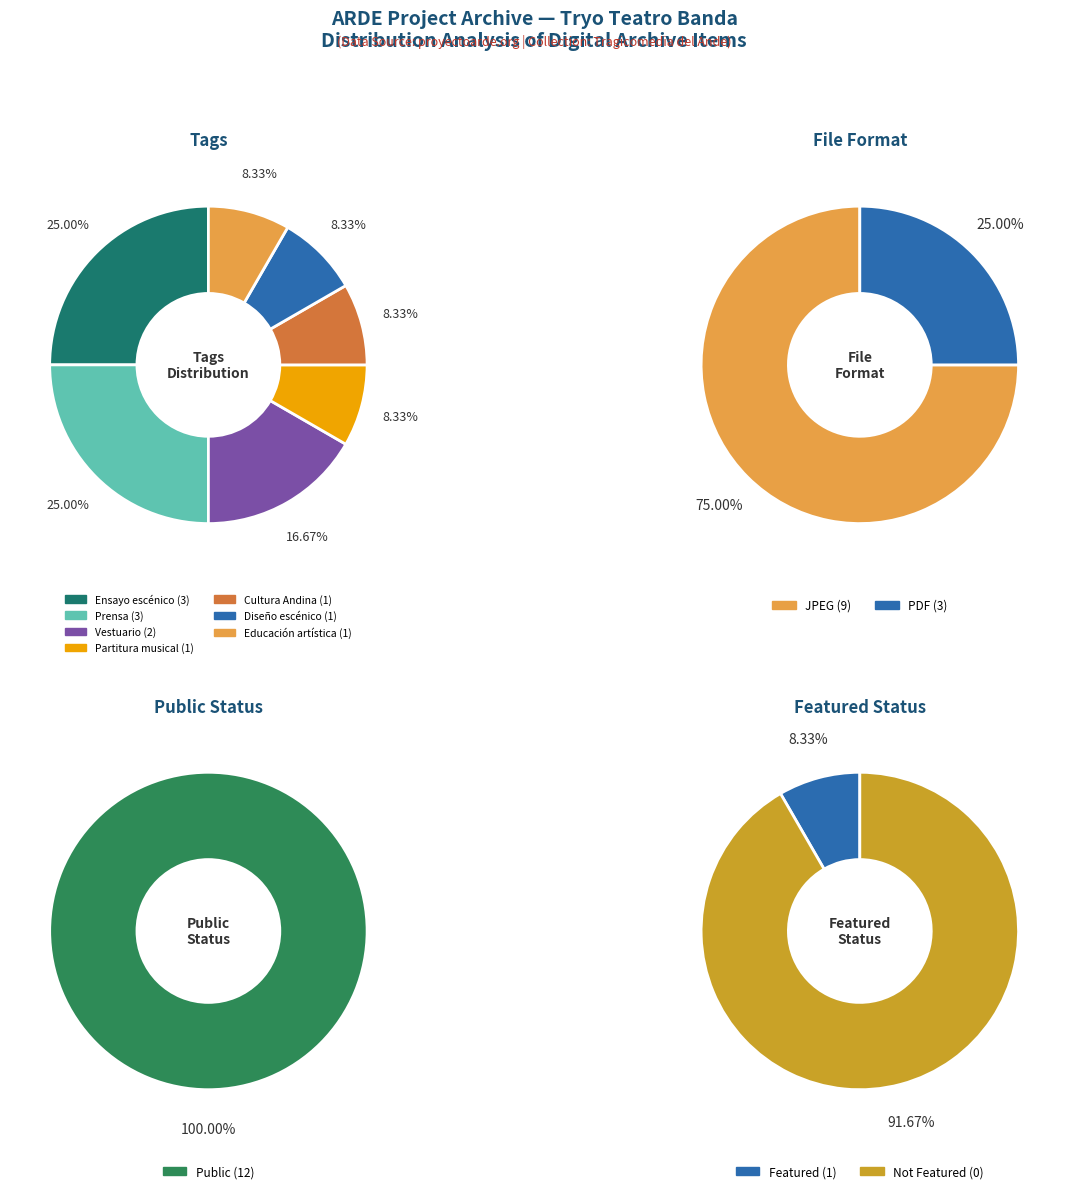

To the nearest percent, what percentage of the pie is Ensayo escénico?

25%